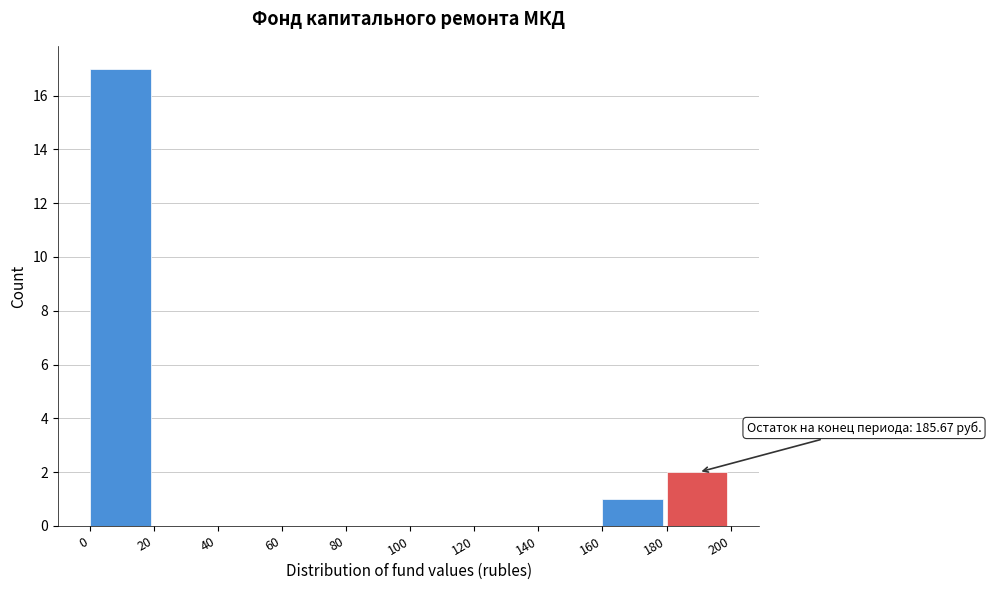

Over which range of the x-axis is the bar tallest?

0 to 20